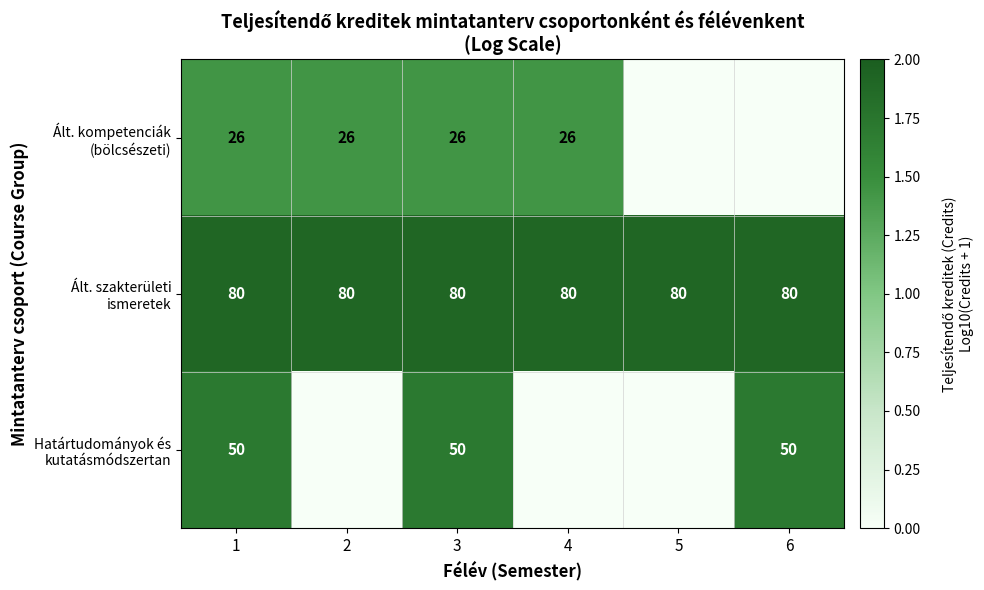

What is the maximum value shown in the chart?

1.9